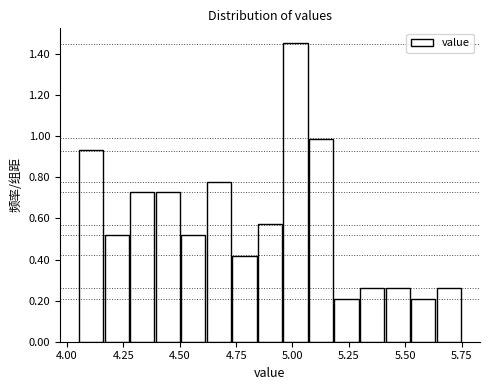

Read against the x-axis, roughly where is the centre of the tallest bar?

5.00